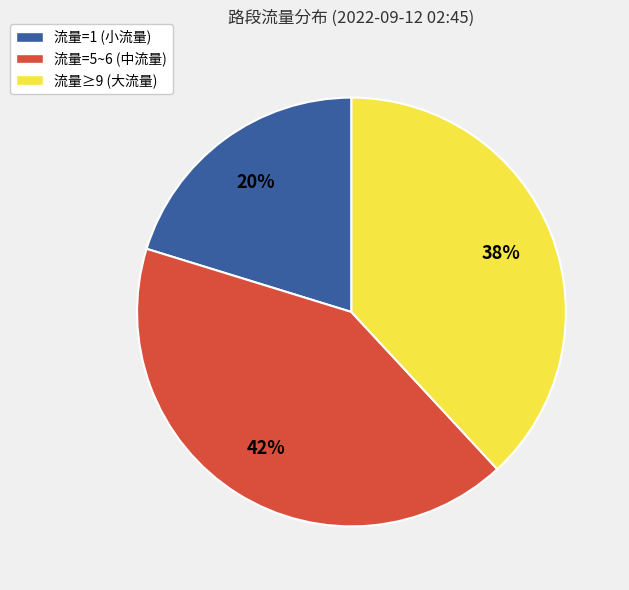

Which slice is the smallest?

流量=1 (小流量)